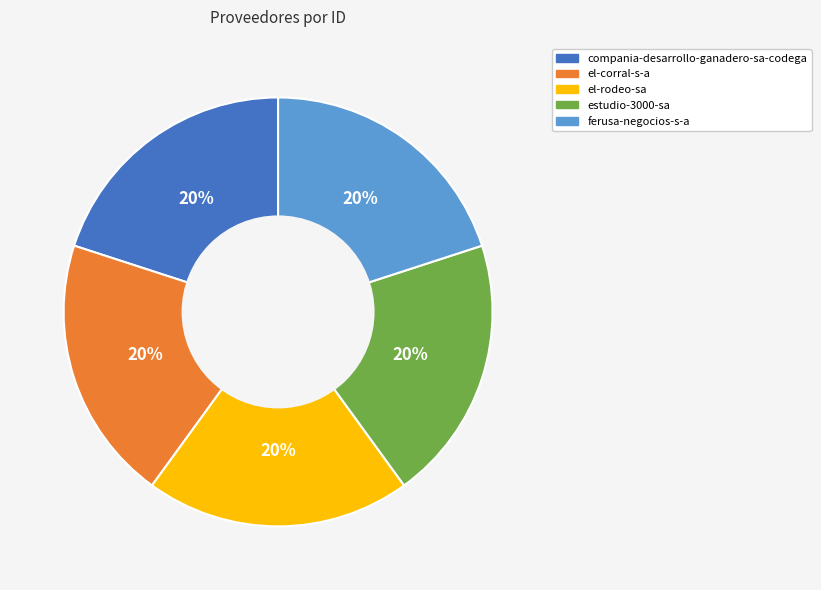

Count the number of slices in the pie.

5